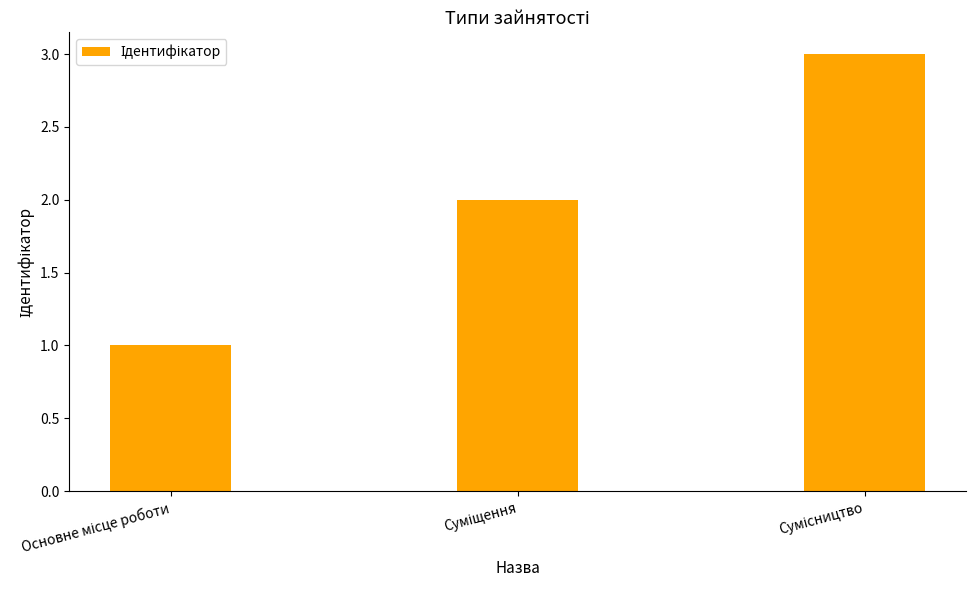

What is the sum of all values?

6